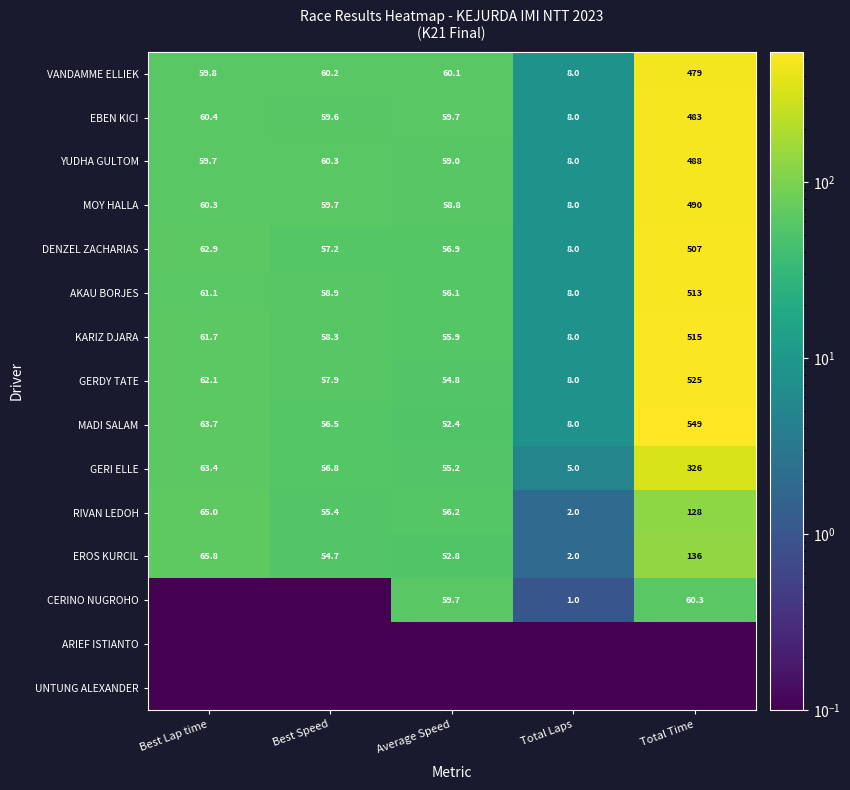

Rank the series at Best Lap time from highest to lowest value.

EROS KURCIL, RIVAN LEDOH, MADI SALAM, GERI ELLE, DENZEL ZACHARIAS, GERDY TATE, KARIZ DJARA, AKAU BORJES, EBEN KICI, MOY HALLA, VANDAMME ELLIEK, YUDHA GULTOM, CERINO NUGROHO, ARIEF ISTIANTO, UNTUNG ALEXANDER